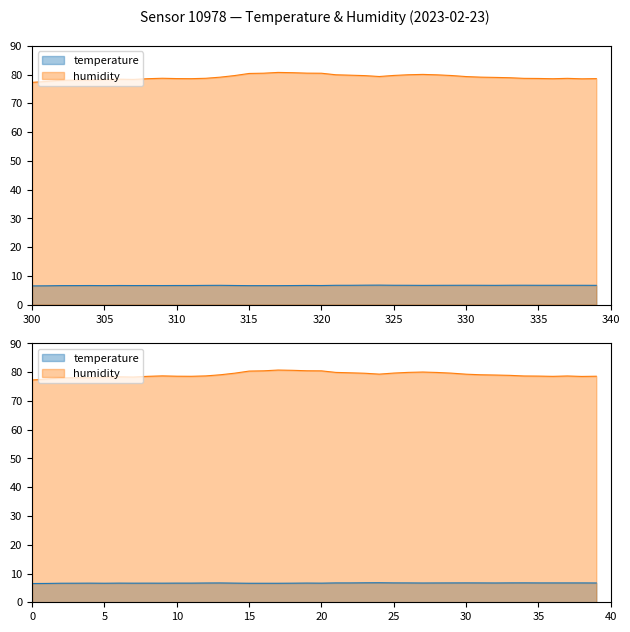

List the series in order of their overall mean, highest first.

humidity, temperature